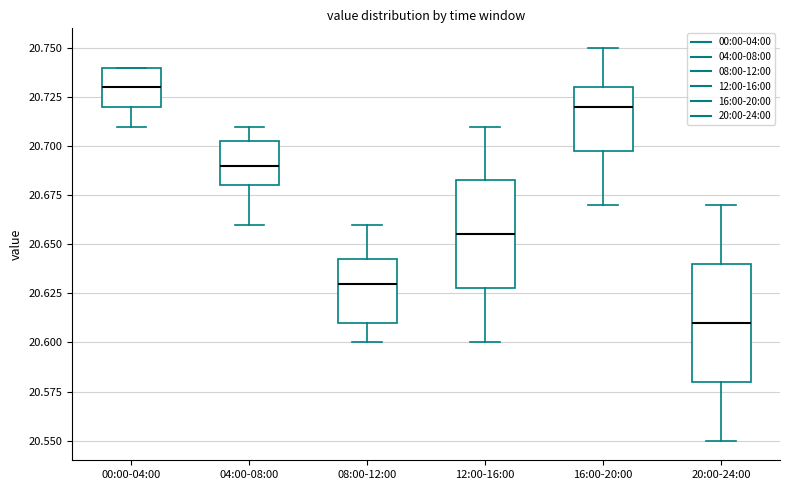

Reading left to right, transcribe this box plot: for each box, give where its median line is, the range the box spans, and where its two whiskers end, as read against the y-axis. The values are not printed on the chart, so give them approximately, as read against the axis.

00:00-04:00: median 20.730, box 20.720 to 20.740, whiskers 20.710 to 20.740
04:00-08:00: median 20.690, box 20.680 to 20.705, whiskers 20.660 to 20.710
08:00-12:00: median 20.630, box 20.610 to 20.645, whiskers 20.600 to 20.660
12:00-16:00: median 20.655, box 20.630 to 20.685, whiskers 20.600 to 20.710
16:00-20:00: median 20.720, box 20.700 to 20.730, whiskers 20.670 to 20.750
20:00-24:00: median 20.610, box 20.580 to 20.640, whiskers 20.550 to 20.670